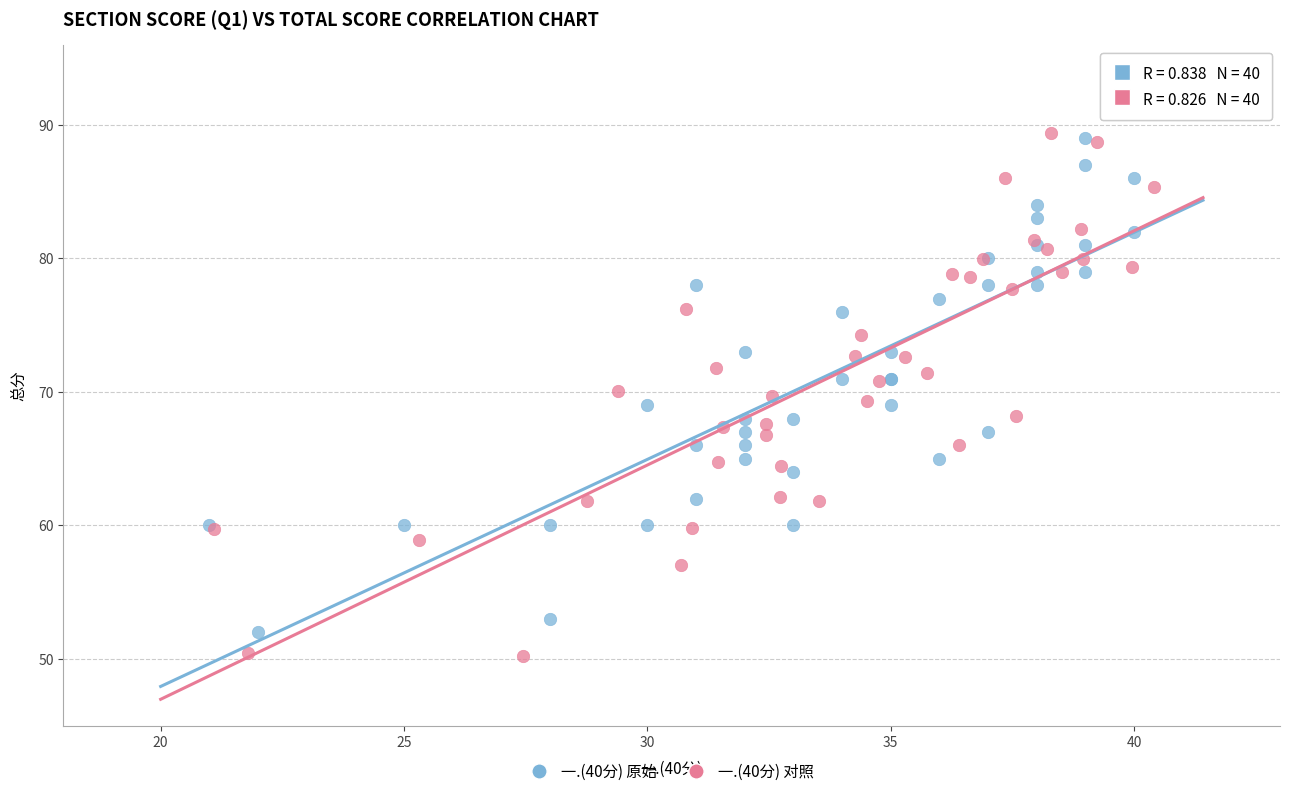

Which series reaches the minimum Y coordinate?

一.(40分) 对照